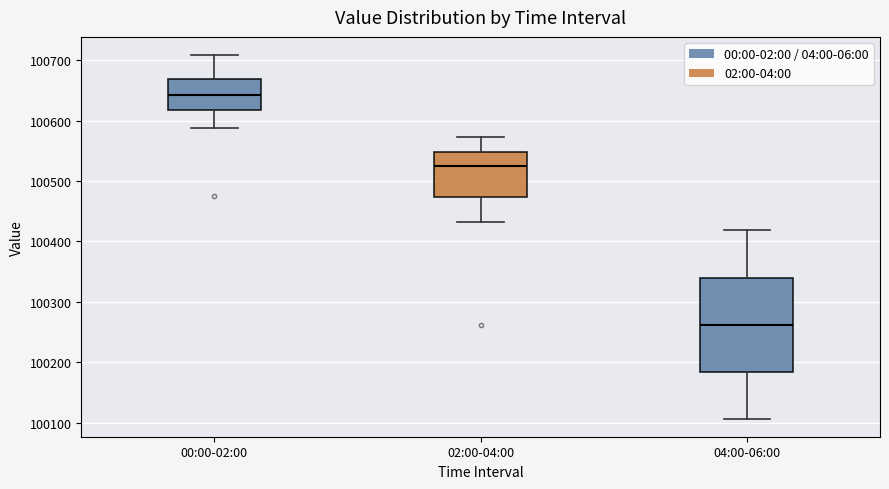

Where does the lower whisker of the box for 02:00-04:00 end on the y-axis? The values are not printed on the chart, so give them approximately, as read against the axis.

100430